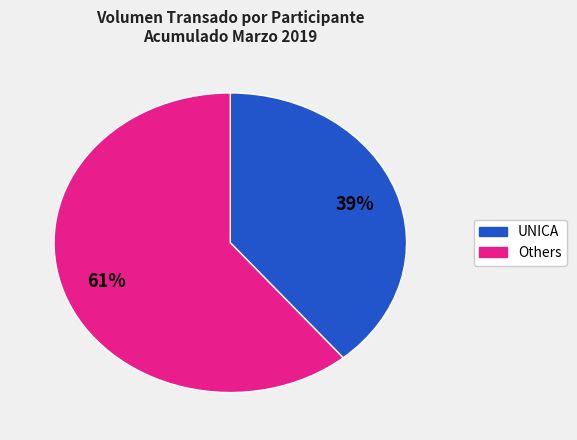

To the nearest percent, what is the average slice percentage?

50%